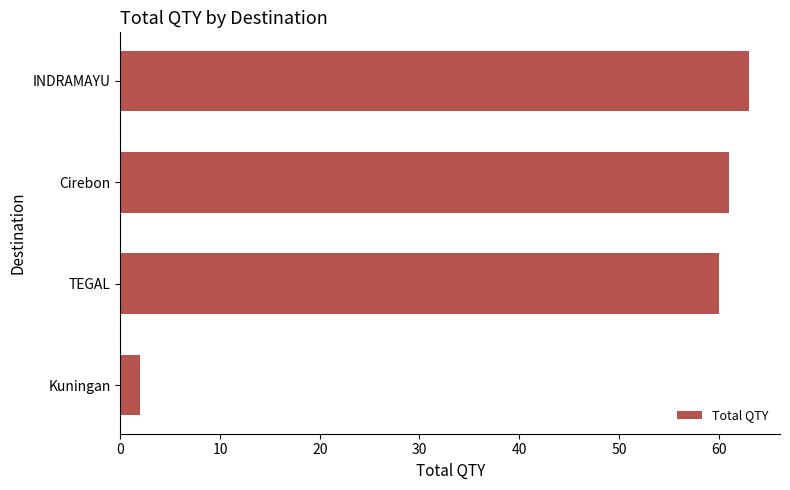

Between INDRAMAYU and Cirebon, which is larger?

INDRAMAYU